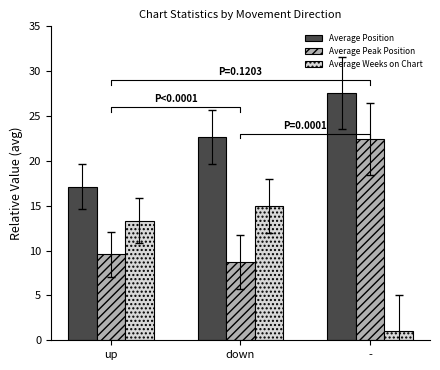

Reading left to right, extract all data points from this chart.

Average Position: 17.1	22.7	27.6
Average Peak Position: 9.6	8.7	22.4
Average Weeks on Chart: 13.3	15.0	1.0